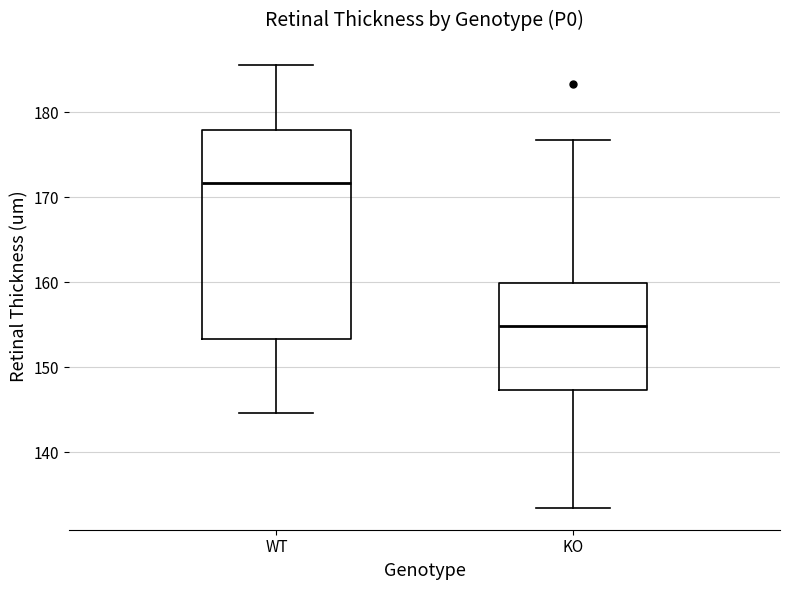

Where does the upper whisker of the box for WT end on the y-axis? The values are not printed on the chart, so give them approximately, as read against the axis.

186